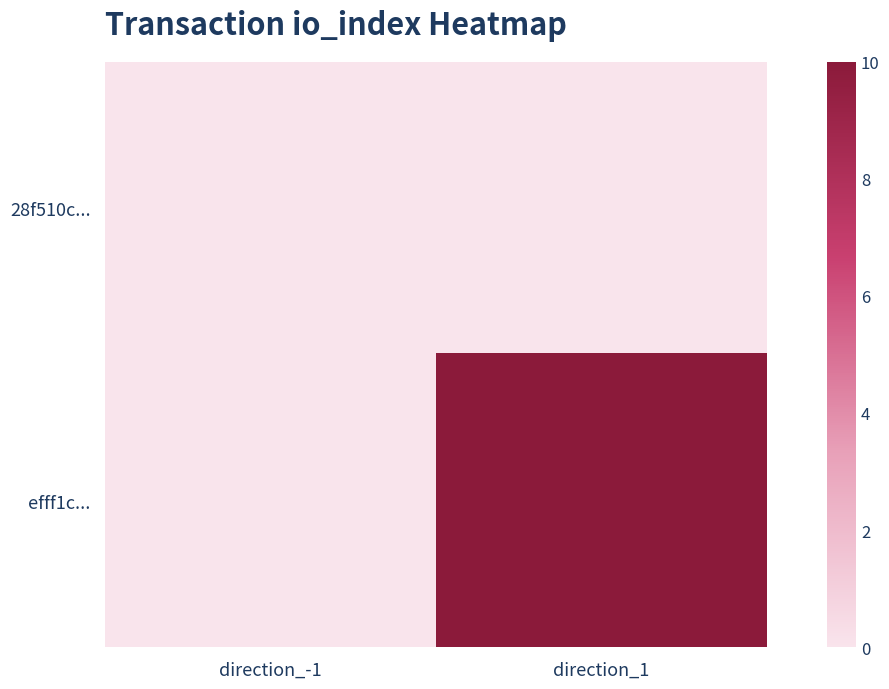

Which series has the largest total across all categories?

efff1c...